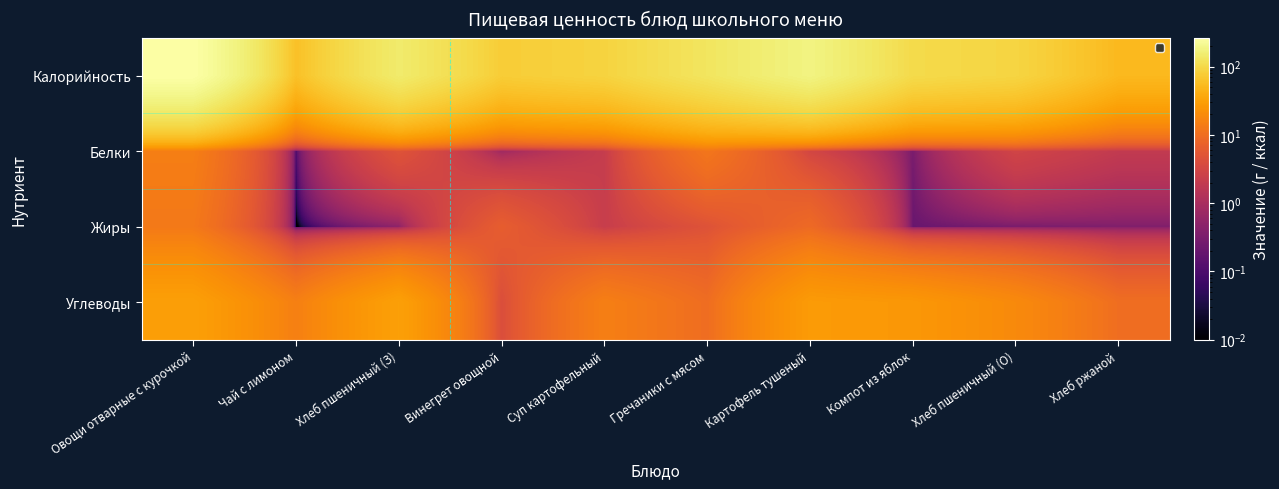

List the series in order of their peak value, highest first.

Калорийность, Углеводы, Белки, Жиры